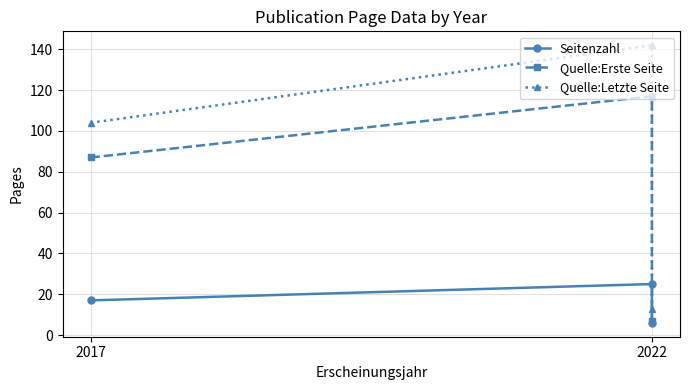

The value of Seitenzahl at 2022 is 25. True or false?

True